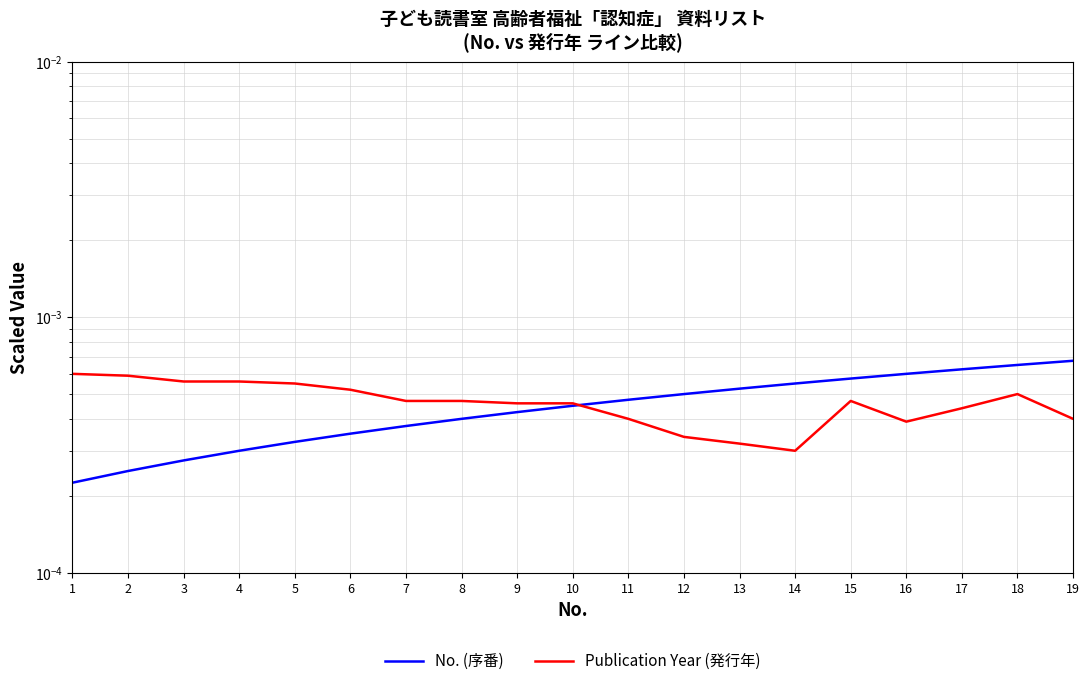

True or false: Publication Year (発行年) has more than 0 interior local peaks.

True